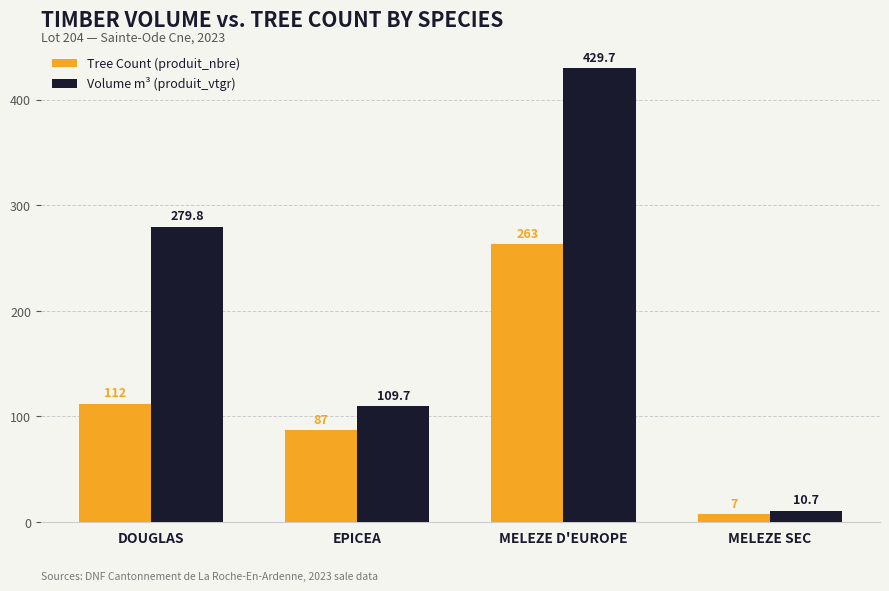

What position from the left is MELEZE D'EUROPE?

3